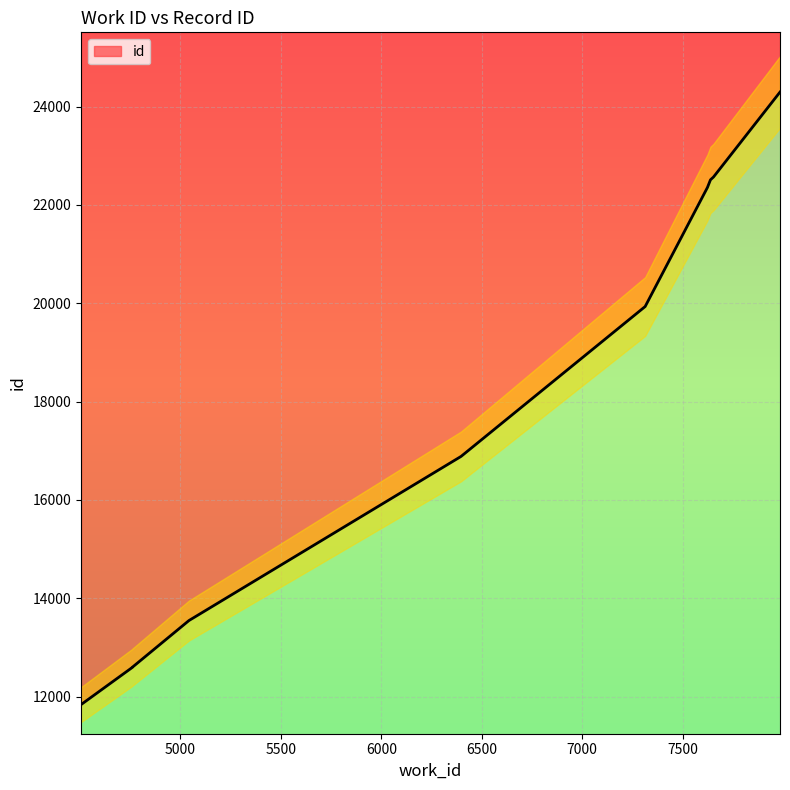

How many categories are shown in the chart?

10